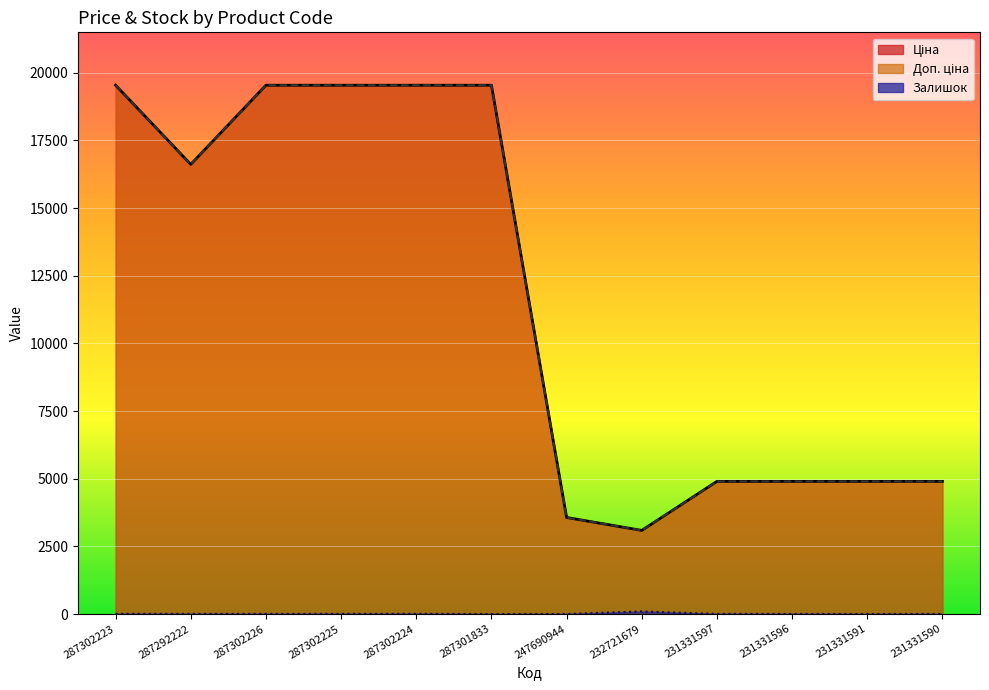

How many interior local peaks does the Залишок series have?

2